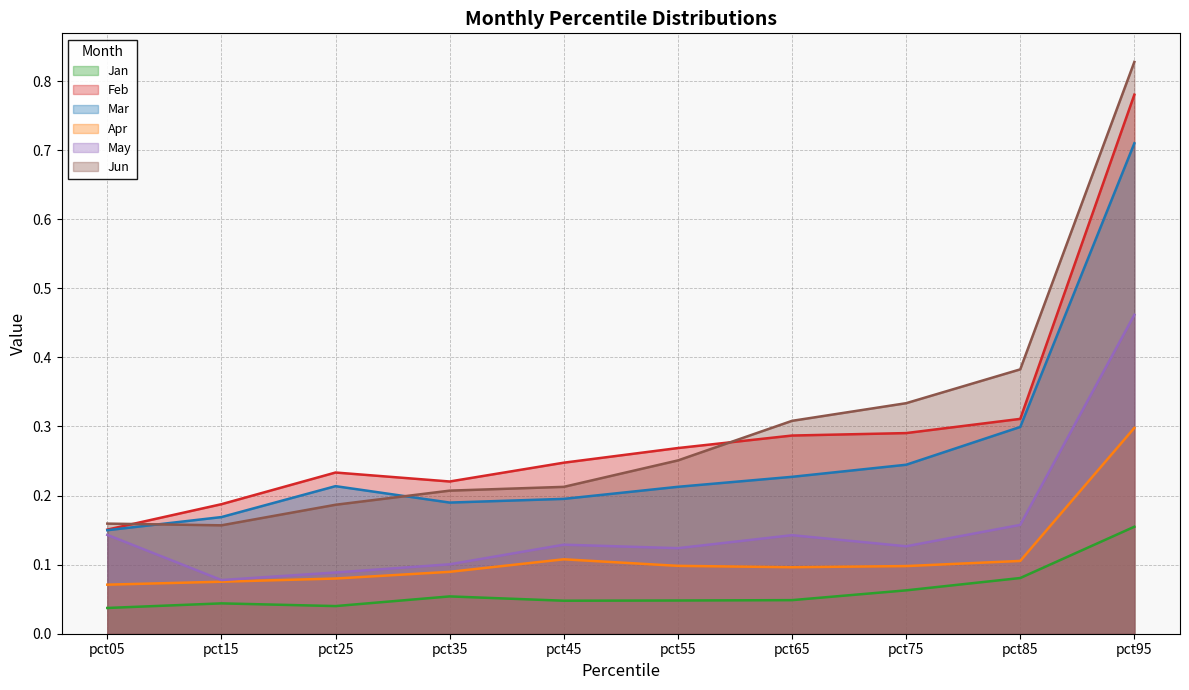

Which series changed the most between pct45 and pct55?

Jun